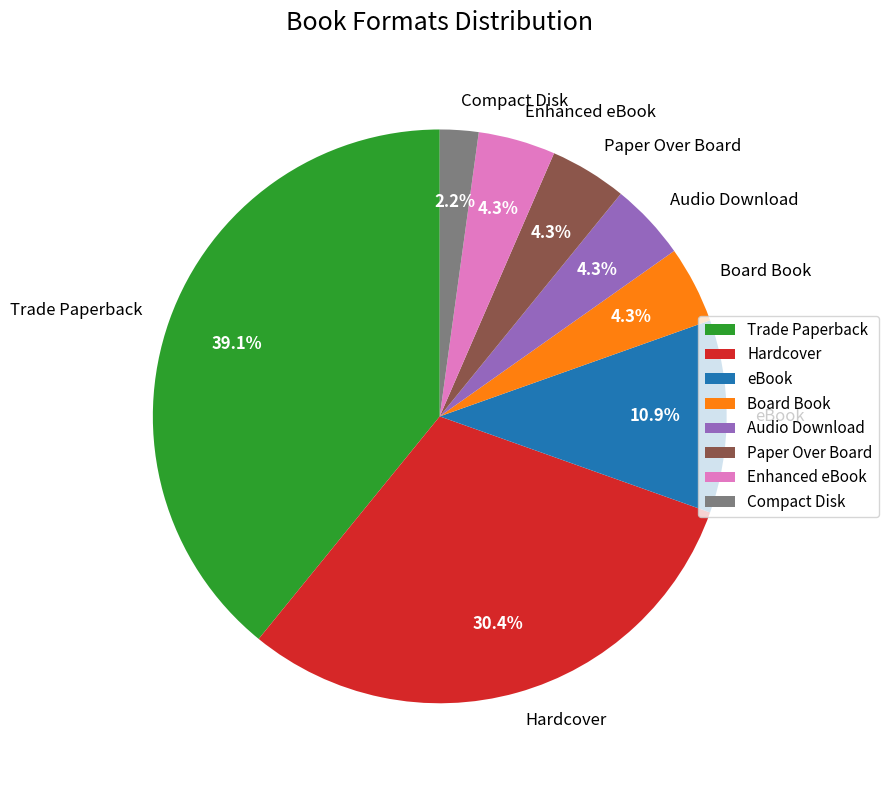

Does Board Book account for over 50% of the chart?

No